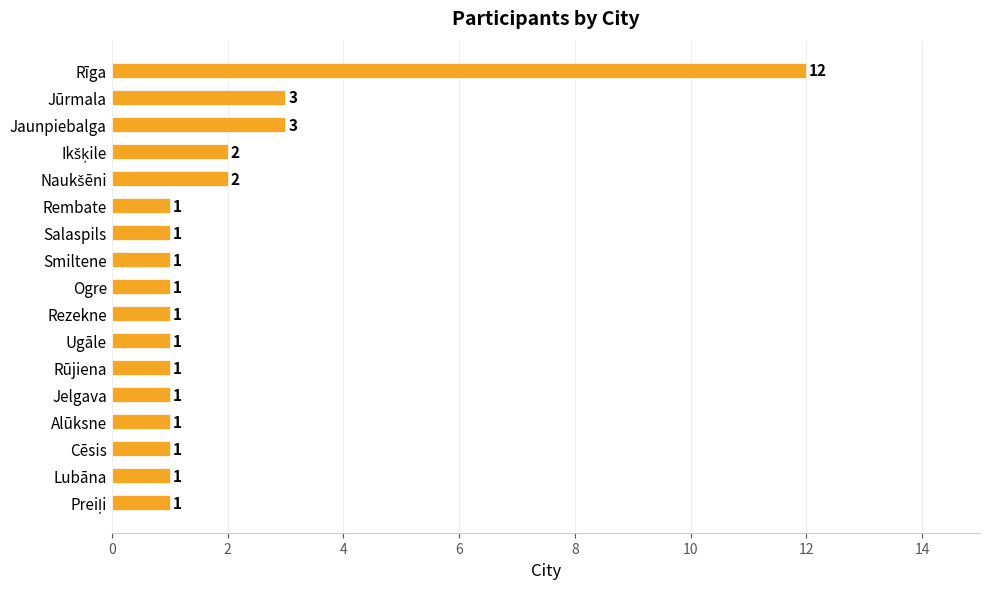

What is the difference between the second highest and second lowest values?

2